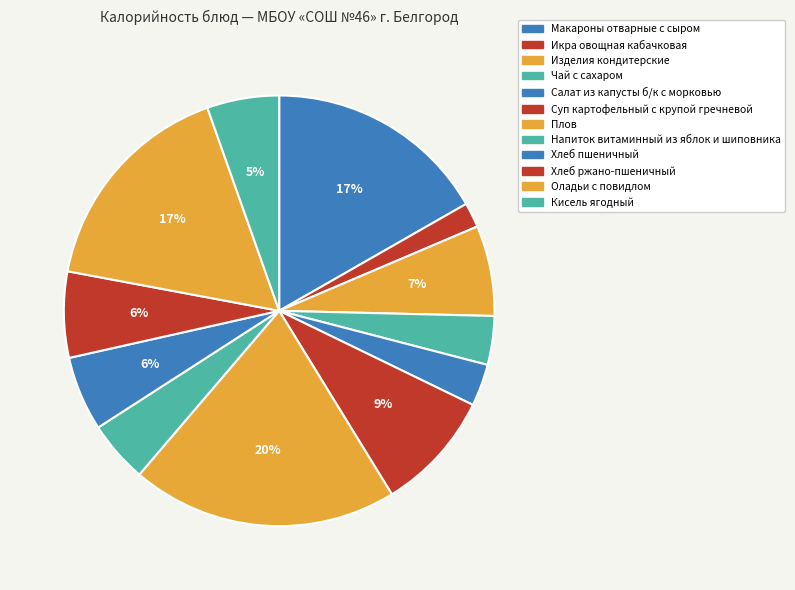

How many segments does this pie chart have?

12